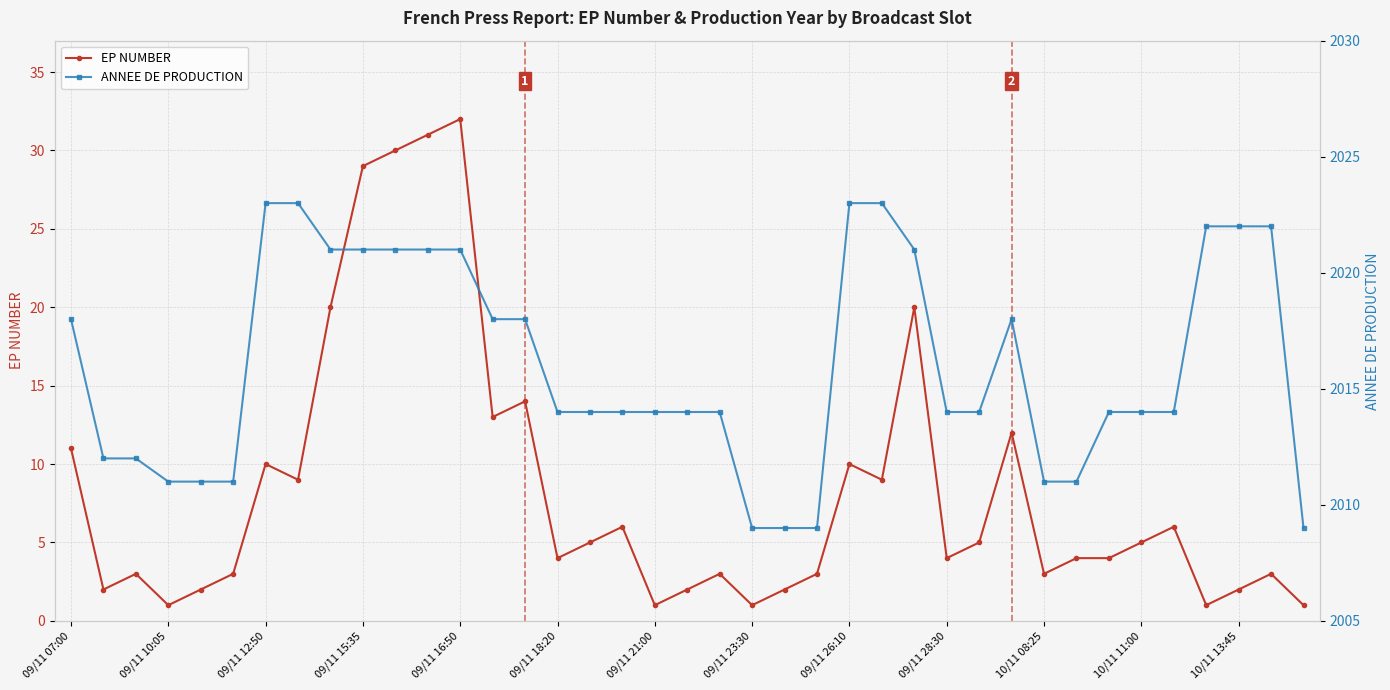

Is it true that ANNEE DE PRODUCTION equals 3070 at 13?

False